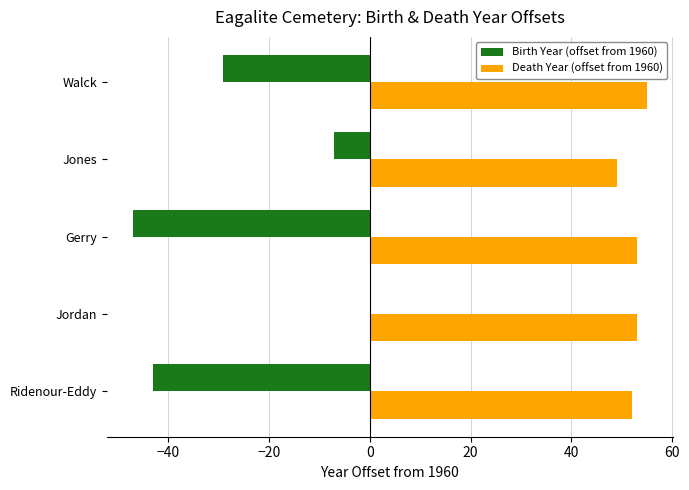

What is the total value across all series at Jones?

42